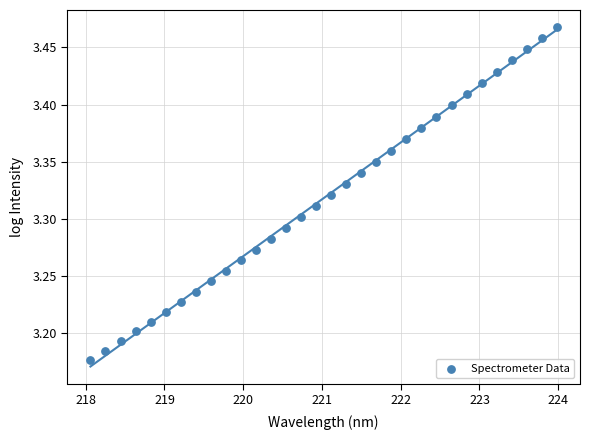

What is the range of Y values (max minus min)?

0.3